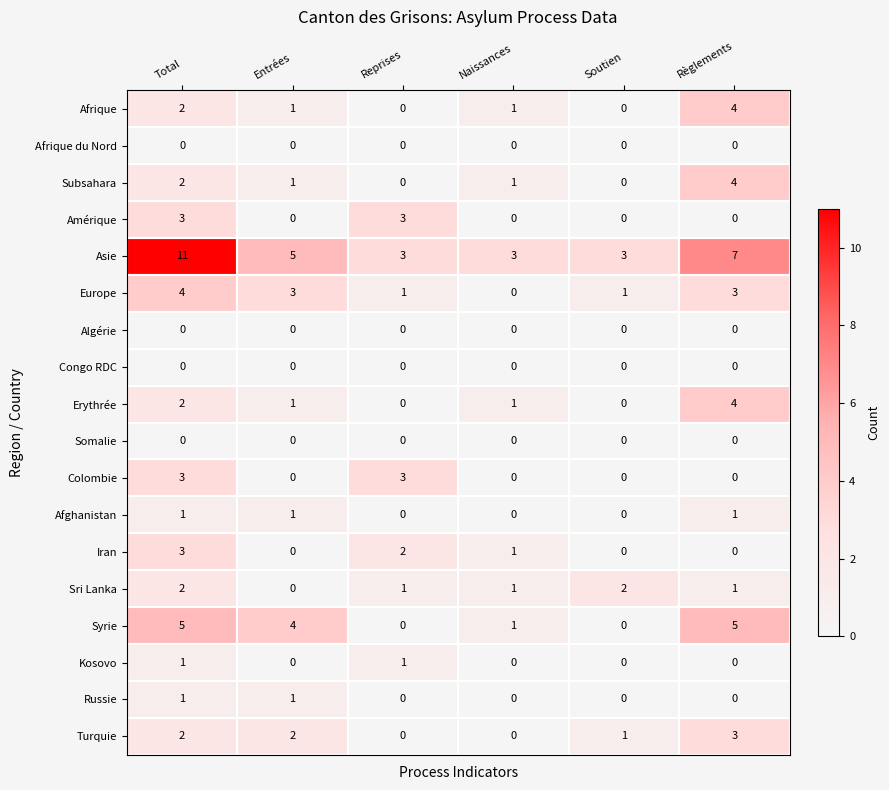

At which category is the sum across all series the highest?

Total